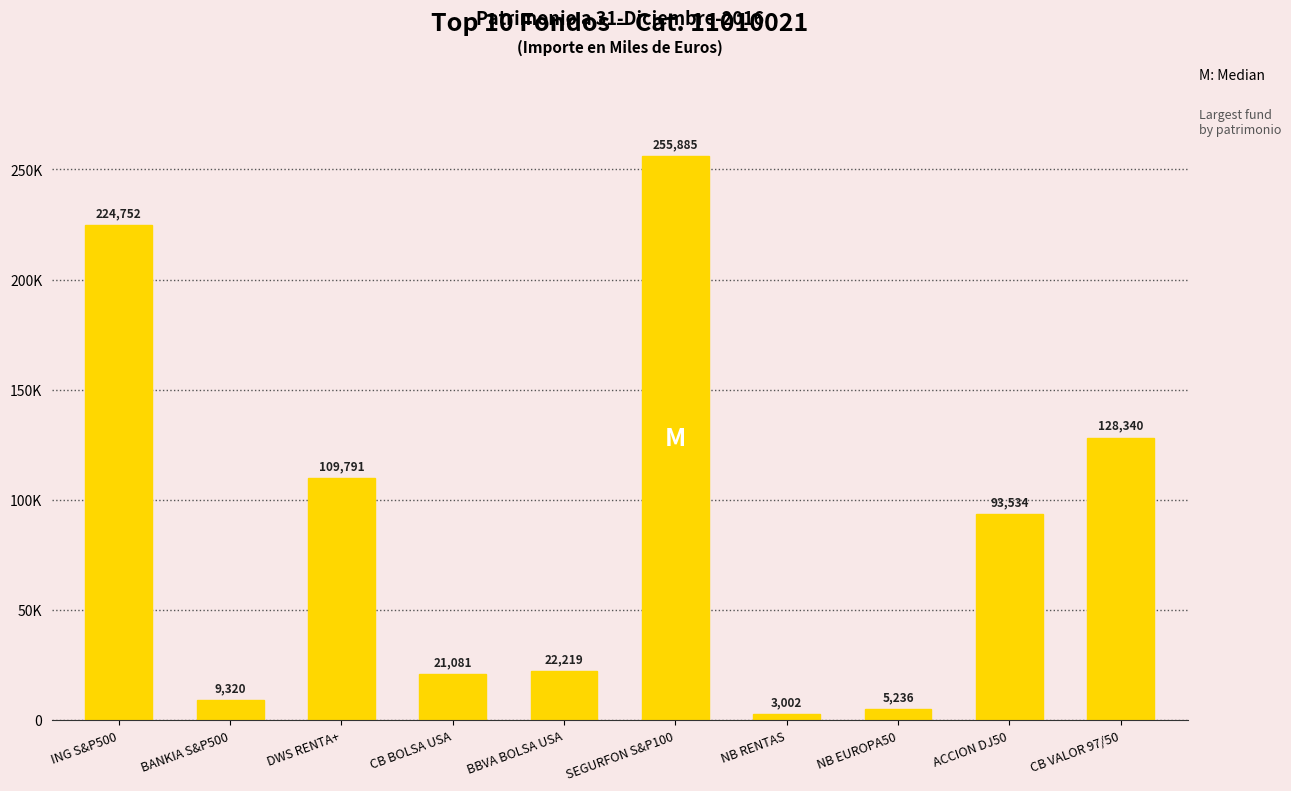

Which label corresponds to the largest value in the chart?

SEGURFON S&P100